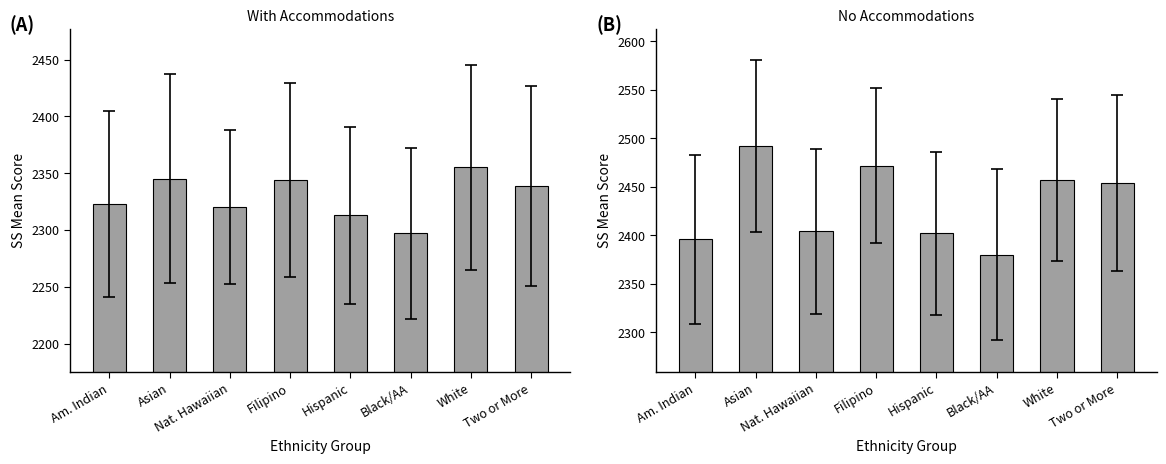

What position from the left is Hispanic?

5